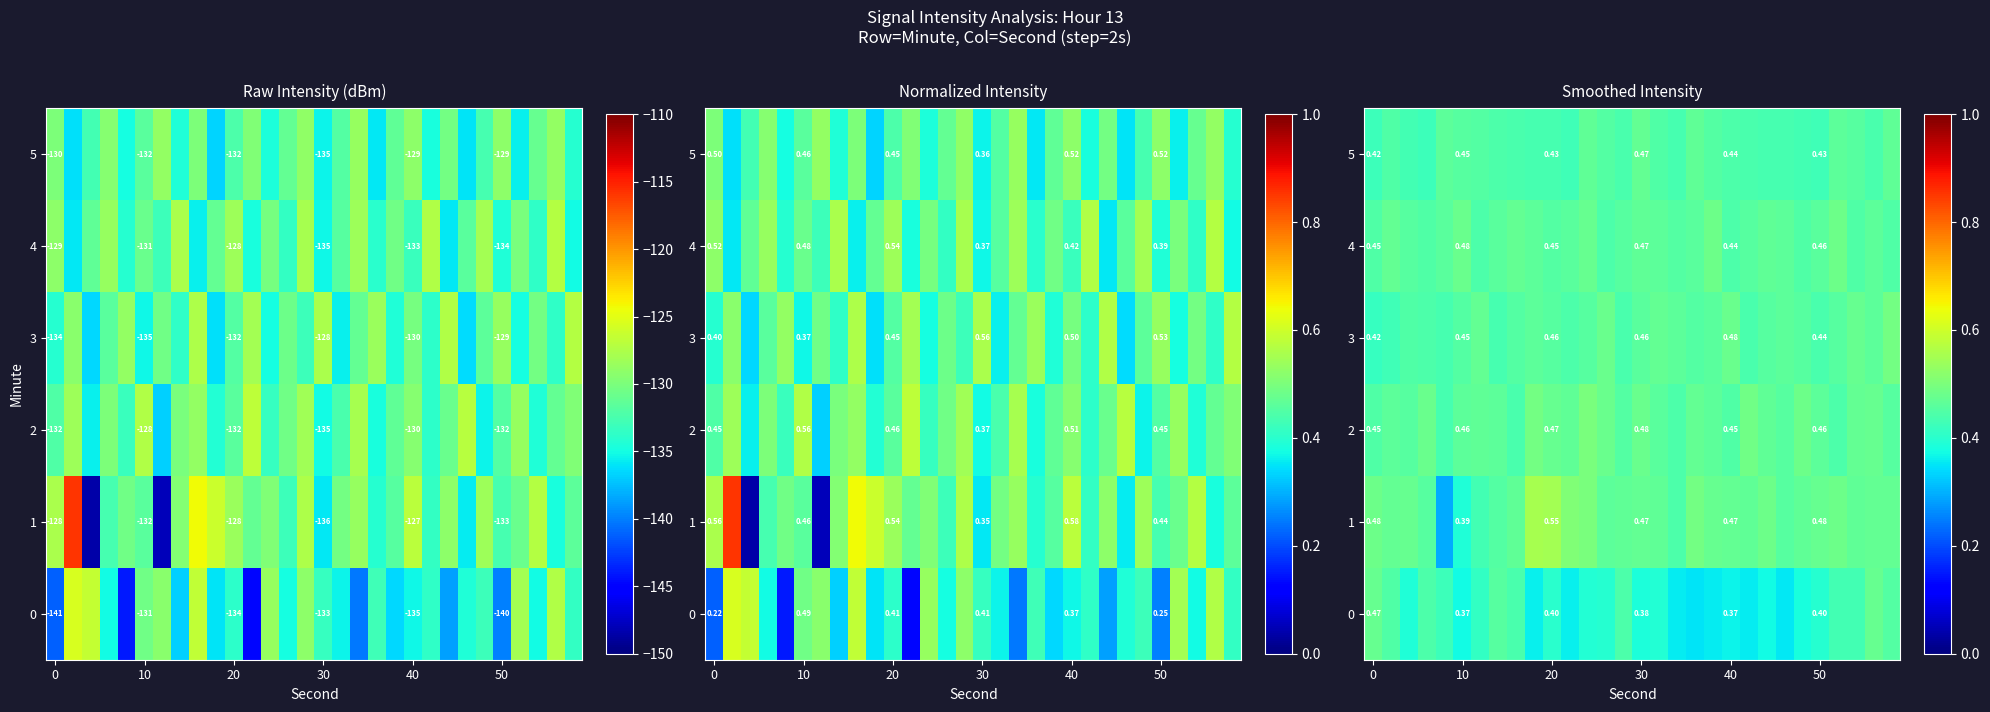

Between 30 and 10, which is larger?

30